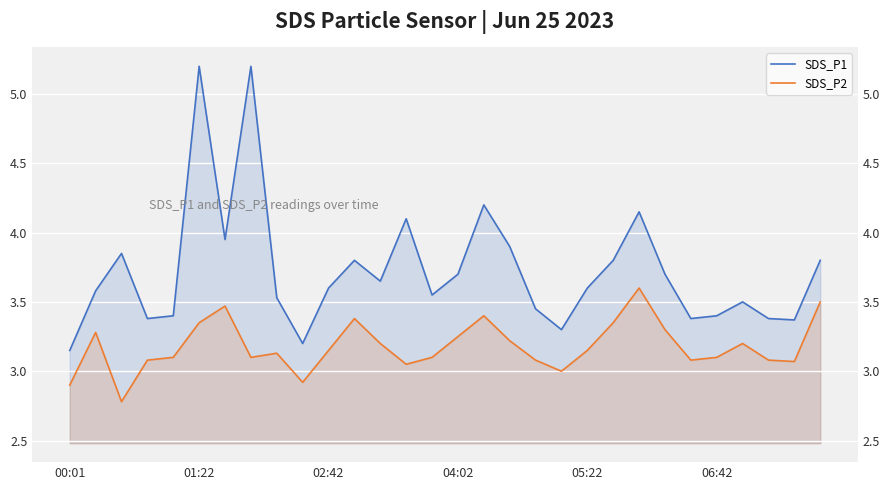

Which category has the lowest value in the SDS_P1 series?

00:01